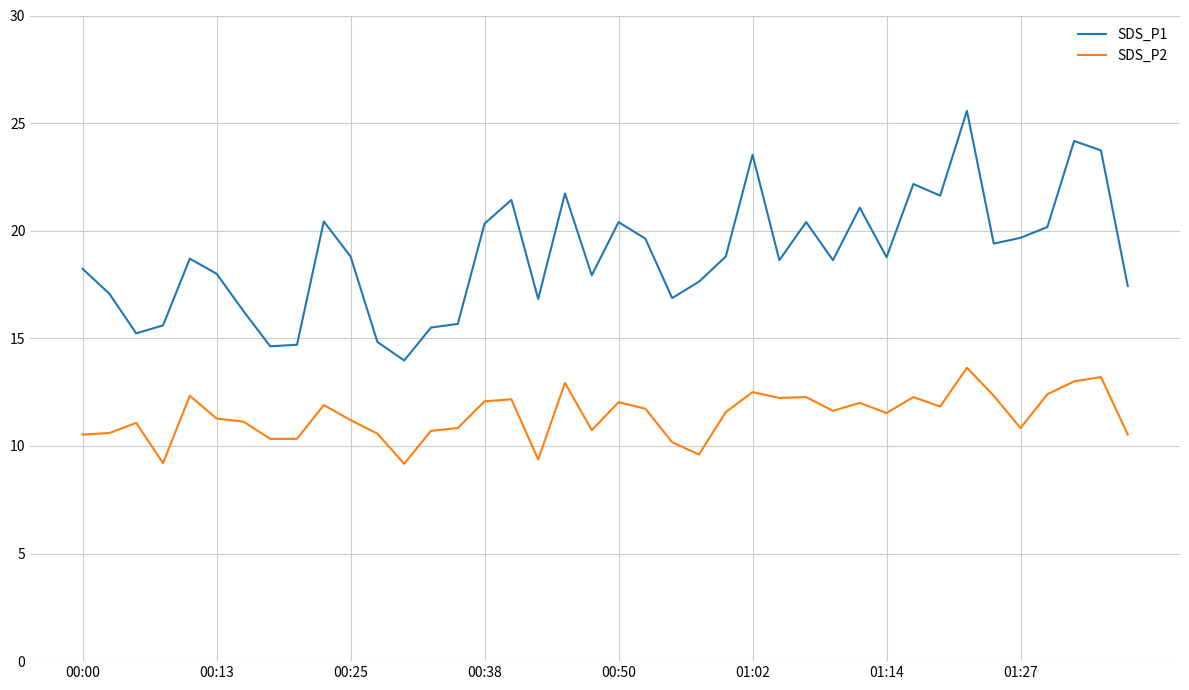

What is the minimum value for SDS_P2?

9.2